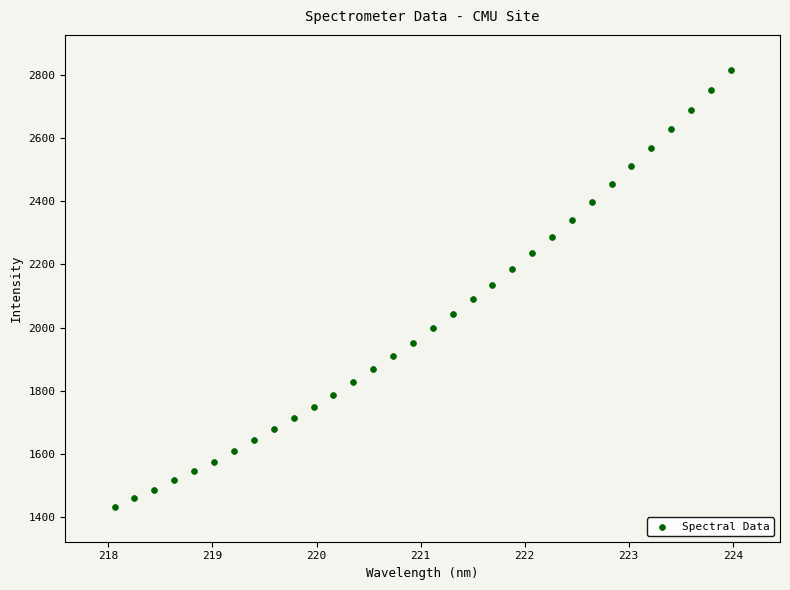

What is the range of Y values (max minus min)?

1384.1